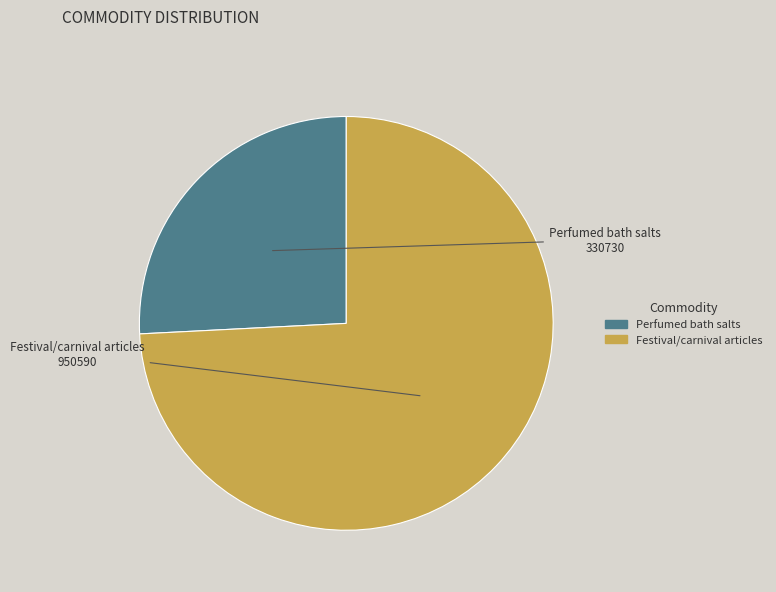

Is there a majority slice in this chart?

Yes